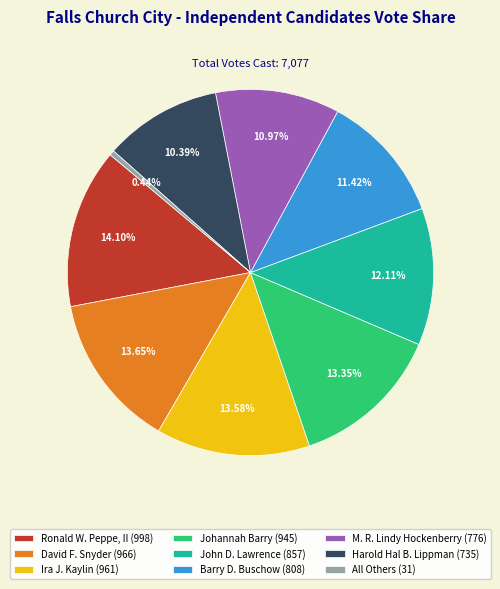

To the nearest percent, what is the difference between the Harold Hal B. Lippman and John D. Lawrence slice percentages?

2%